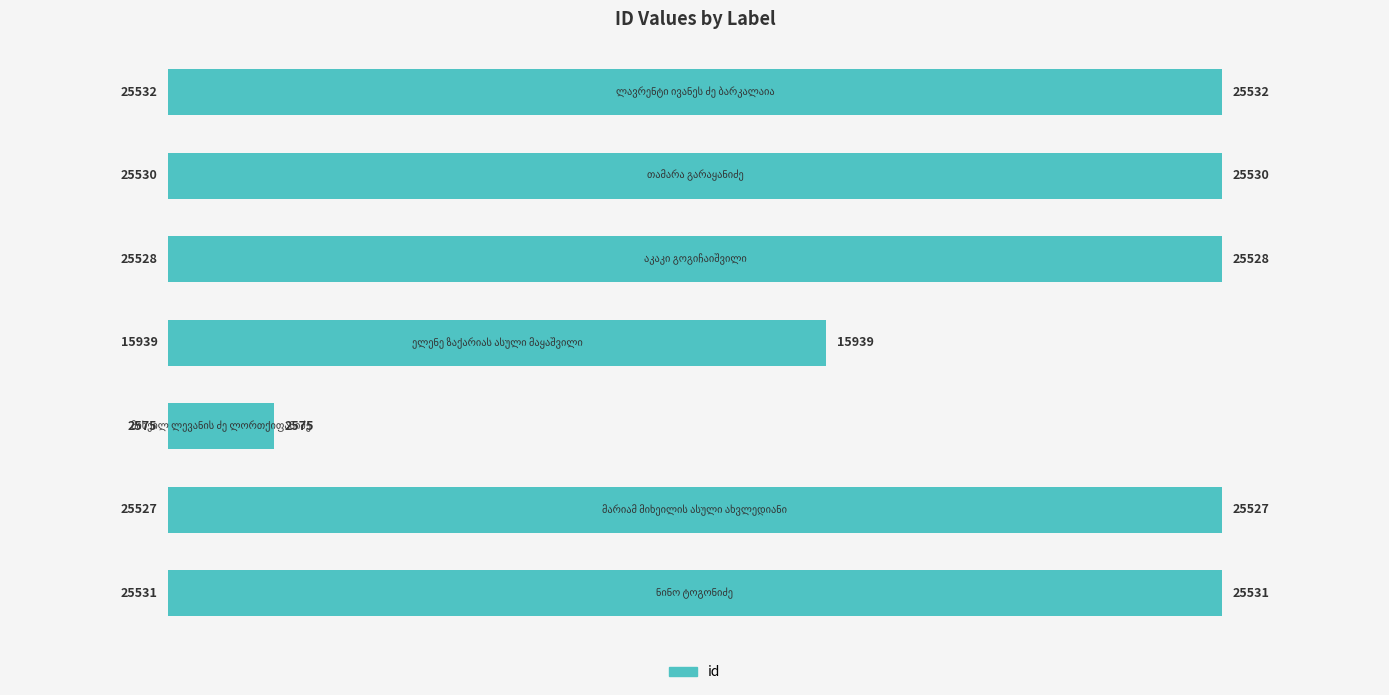

What is the minimum value shown in the chart?

2575